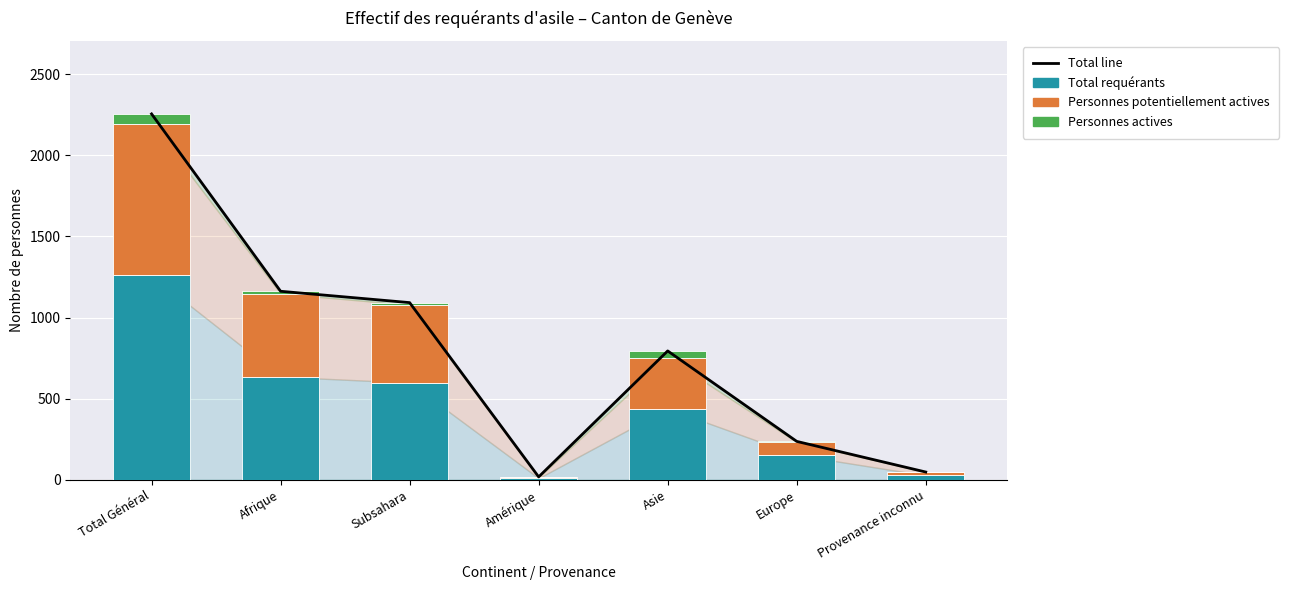

What is the difference between the second highest and second lowest values in the Total line series?

1115